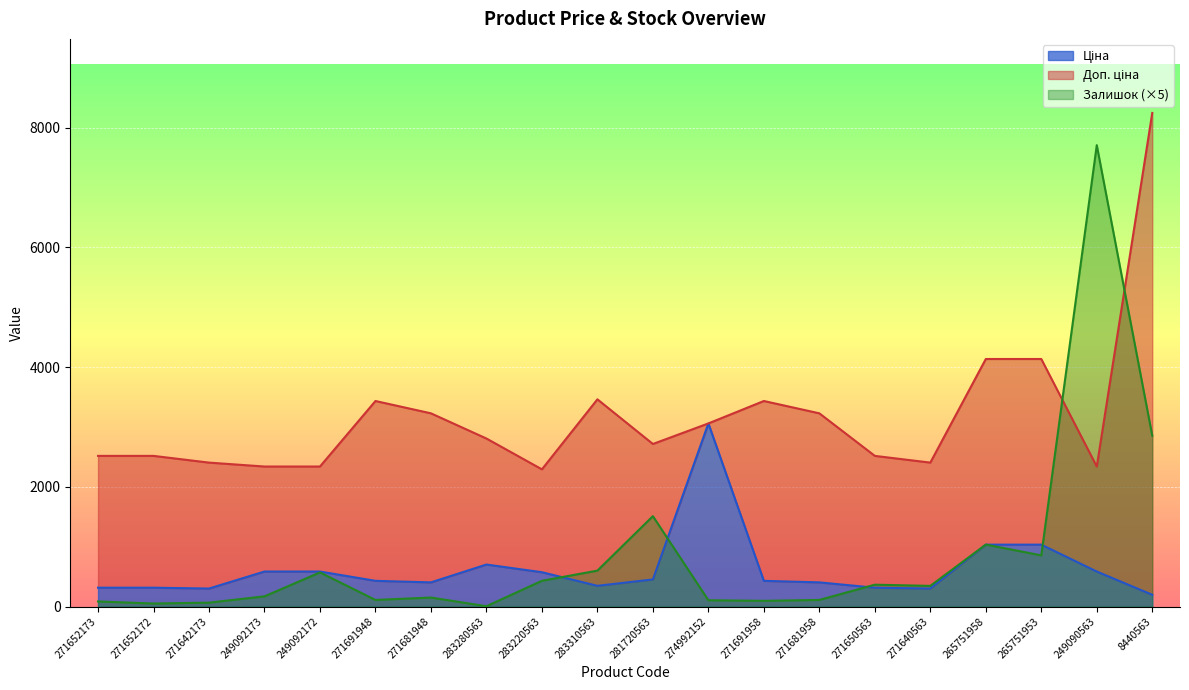

Rank the series by their maximum value, from highest to lowest.

Доп. ціна, Залишок, Ціна